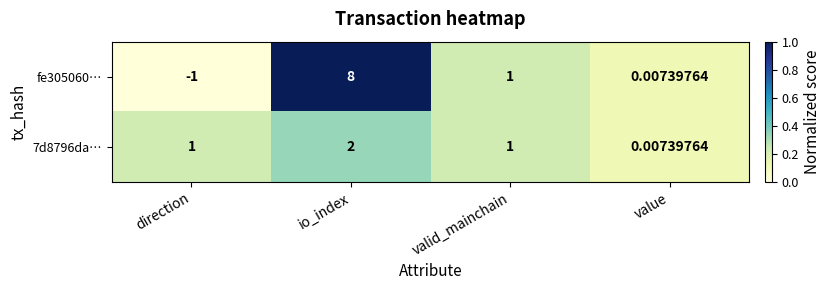

At which label does fe305060… first exceed 1?

io_index